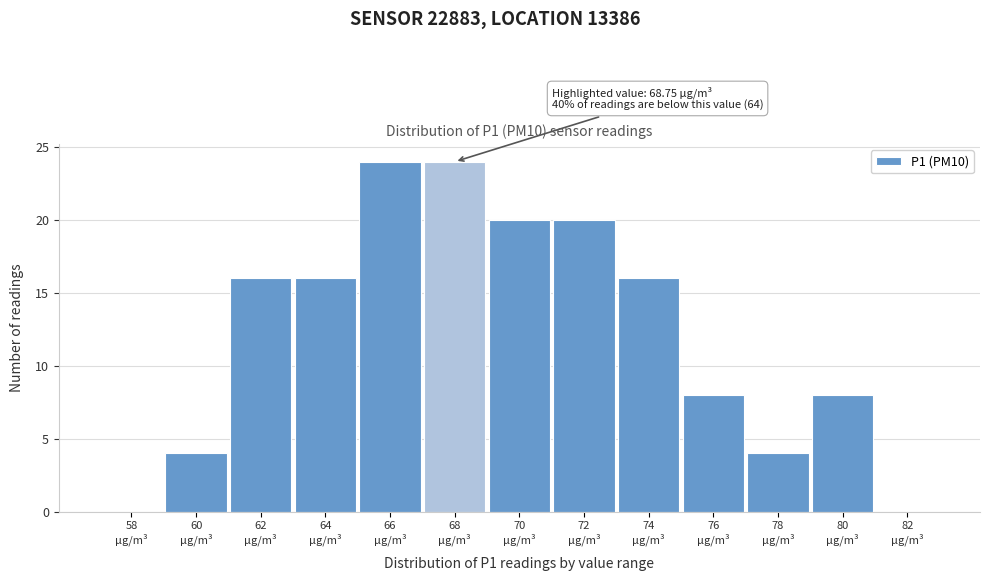

What is the greatest value displayed?

24